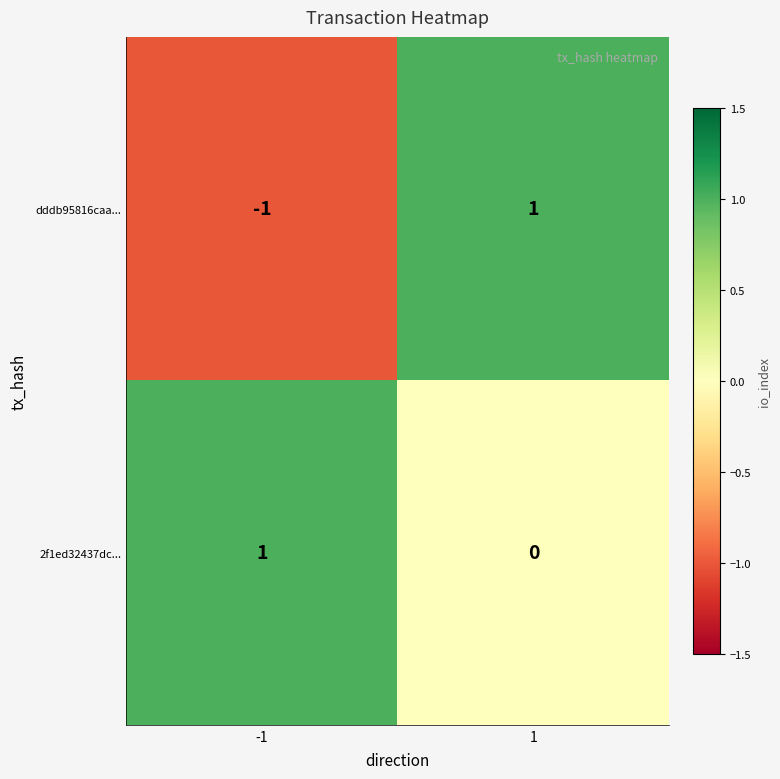

What is the greatest value displayed?

1